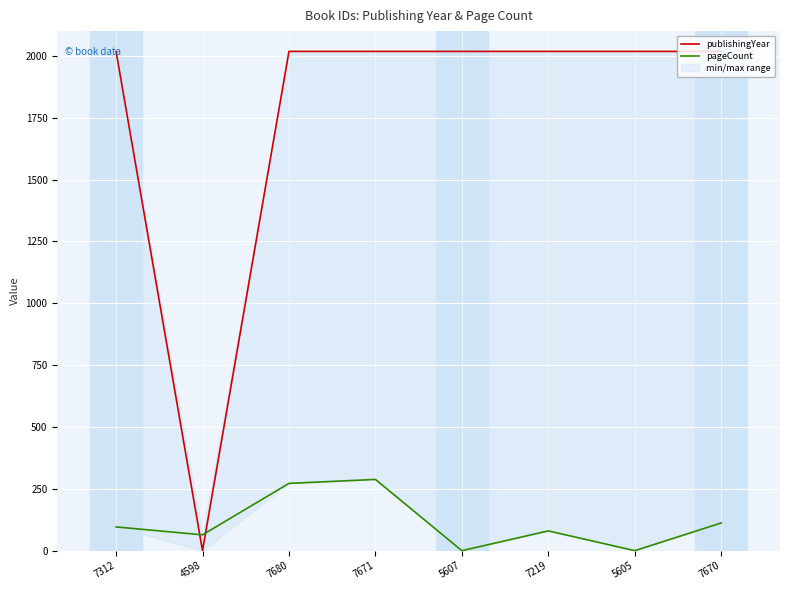

What is the difference between the maximum and minimum values in the publishingYear series?

2018